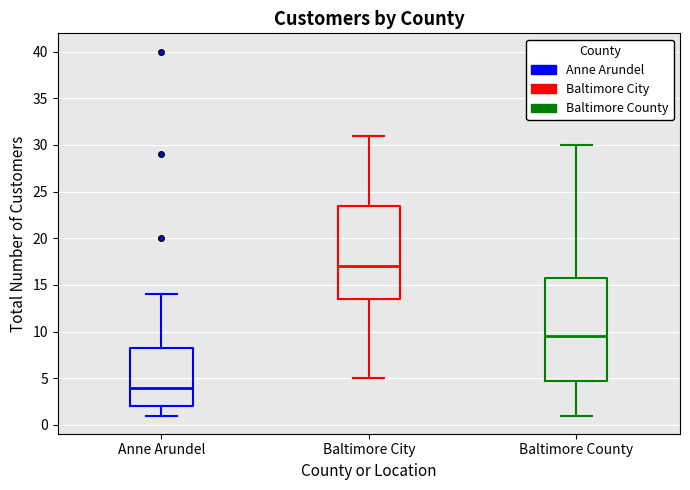

Which box's median line is the highest?

Baltimore City